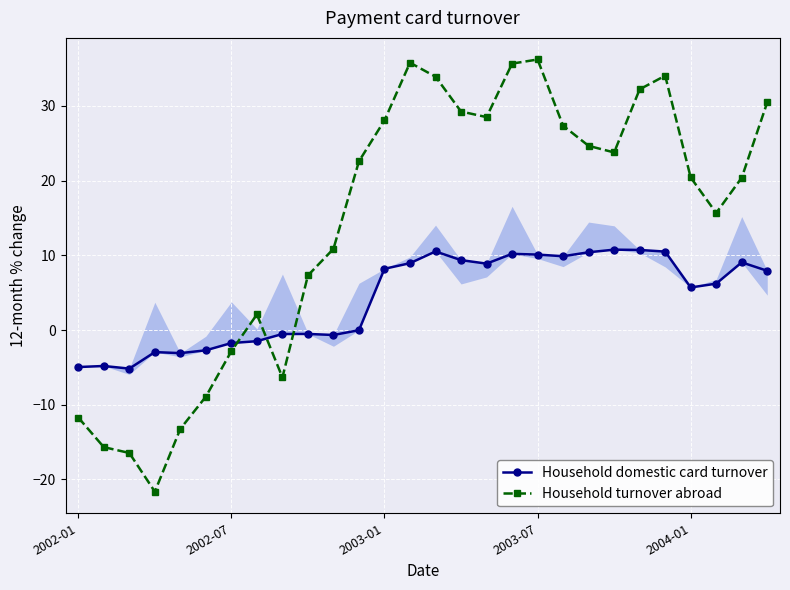

How many series are shown in this chart?

2